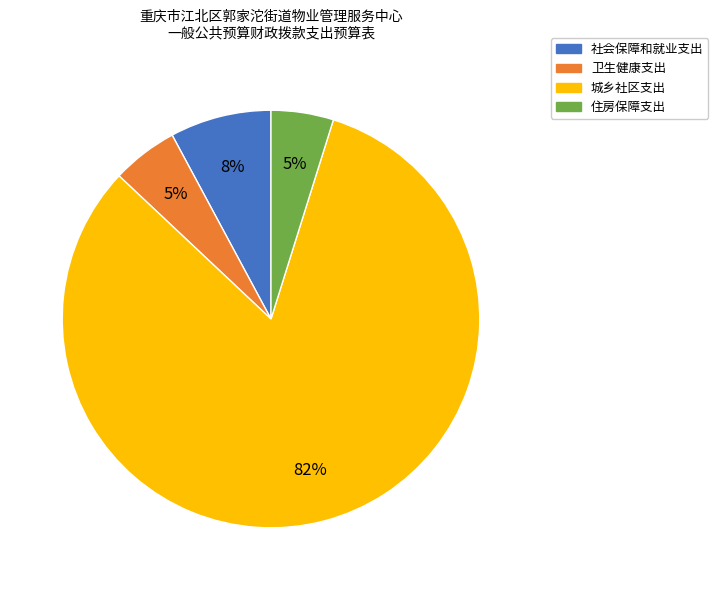

The 社会保障和就业支出 slice represents 22% of the pie. True or false?

False